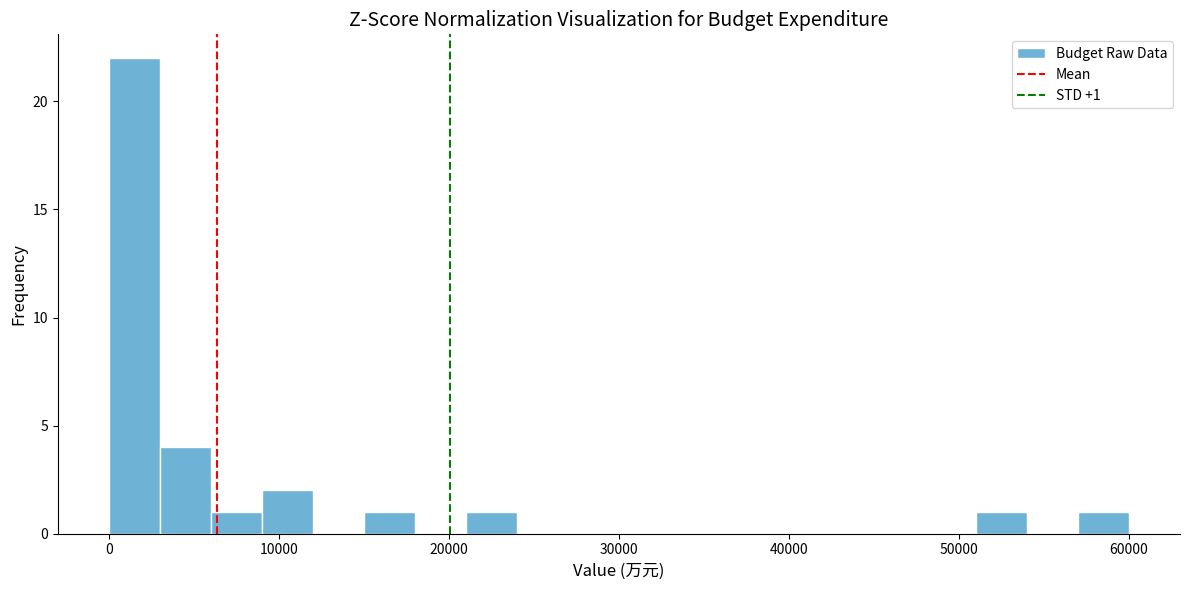

Read against the x-axis, roughly where is the centre of the tallest bar?

2000